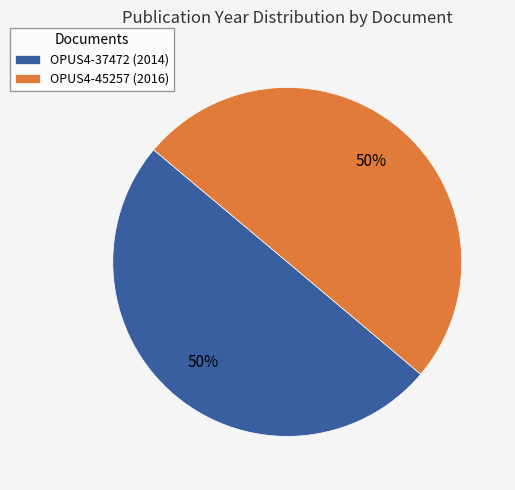

Approximately how many times larger is the value at OPUS4-37472 (2014) compared to OPUS4-45257 (2016)?

1.0